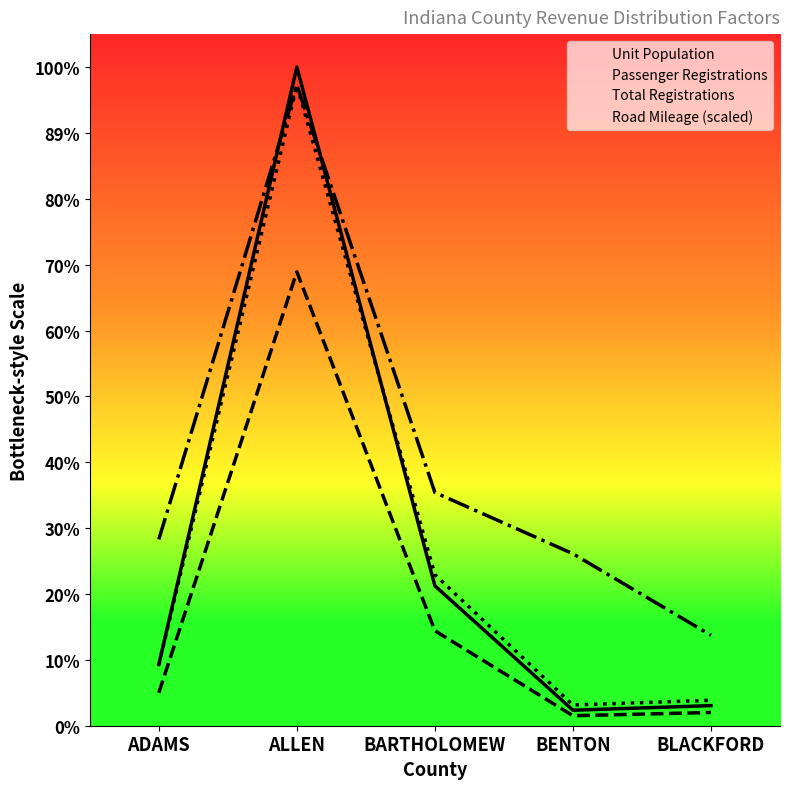

At which category does Unit Population reach its first local peak?

ALLEN